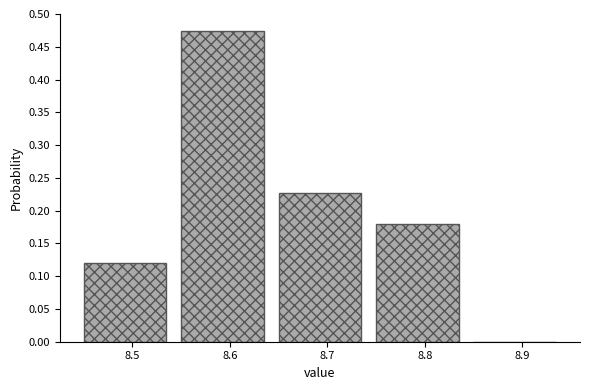

Over which range of the x-axis is the bar tallest?

8.55 to 8.65